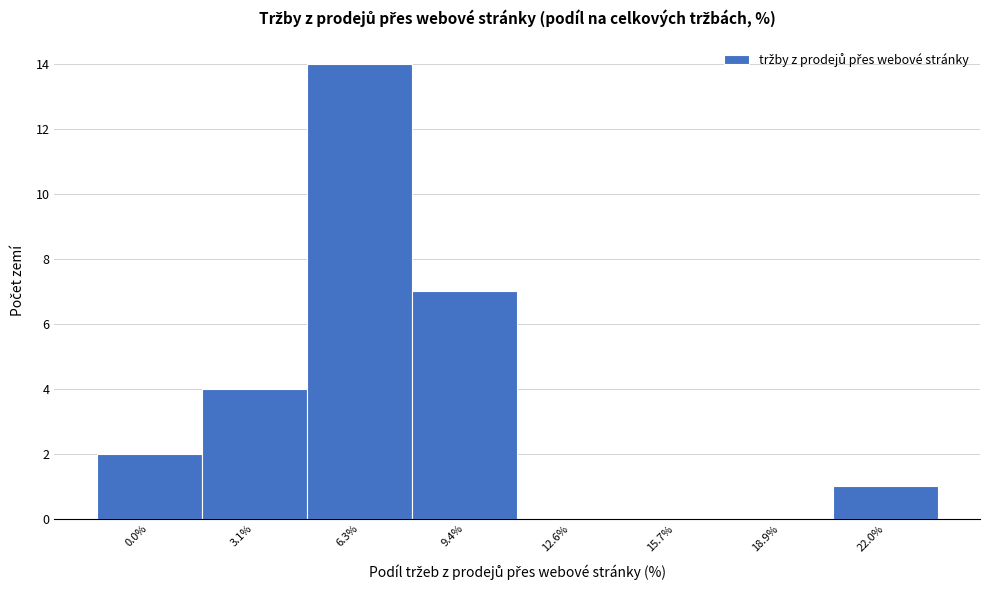

Reading left to right, what are all the values shown in this chart?

0.0%=2	3.1%=4	6.3%=14	9.4%=7	12.6%=0	15.7%=0	18.9%=0	22.0%=1